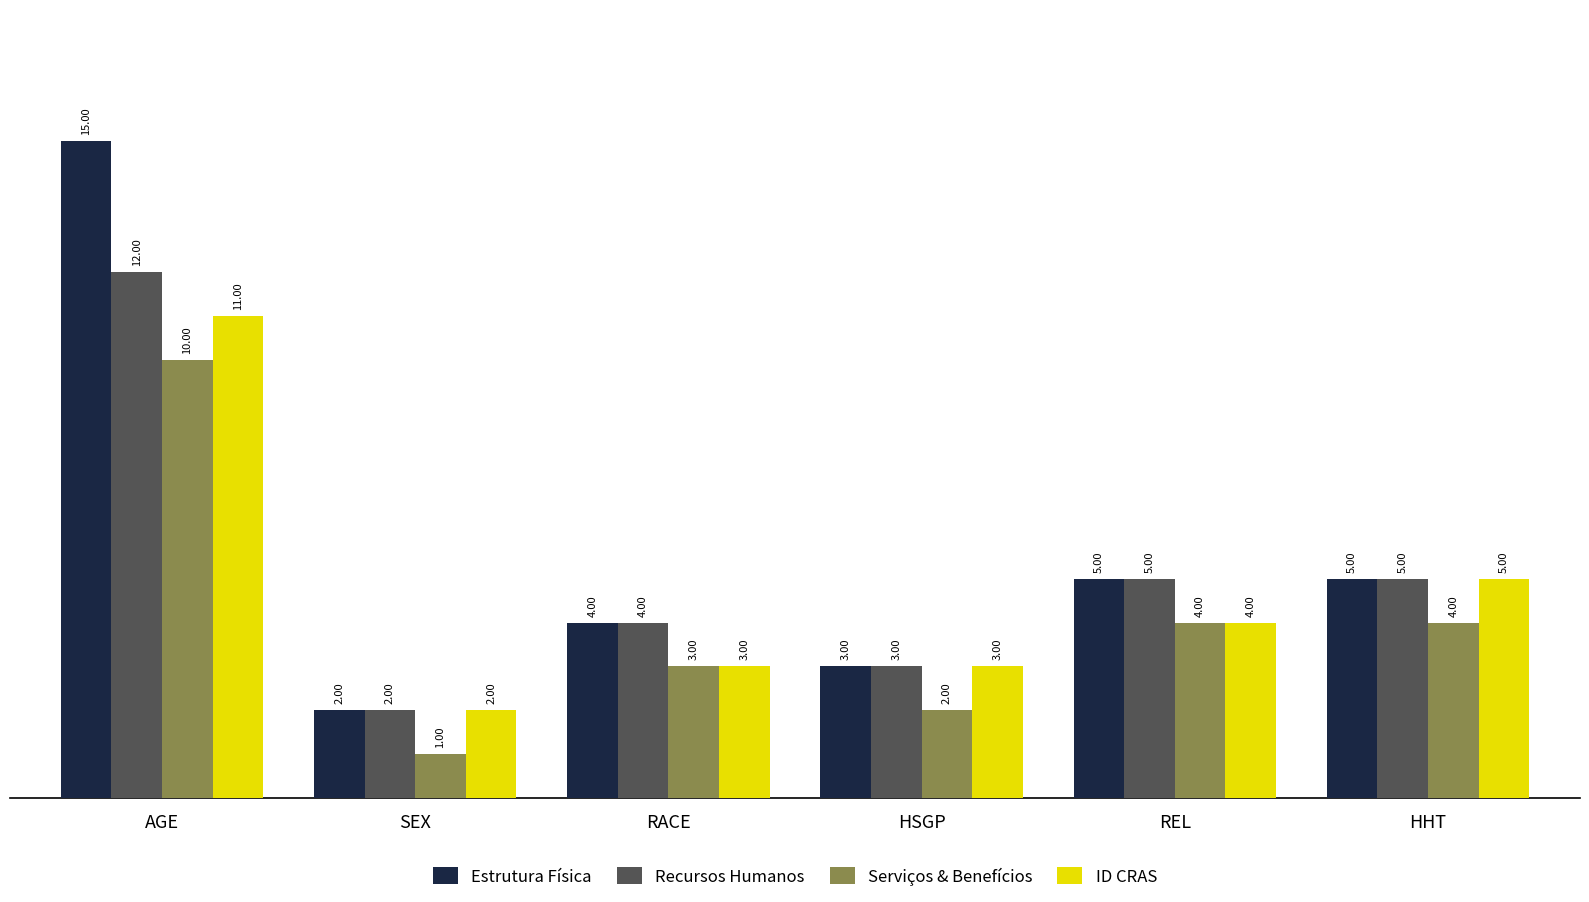

What is the maximum value shown in the chart?

15